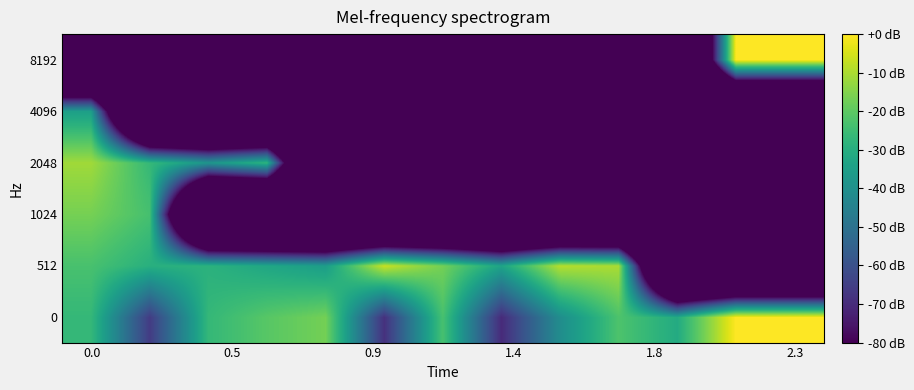

Rank the series by their maximum value, from lowest to highest.

4096, 1024, 2048, 512, 0, 8192